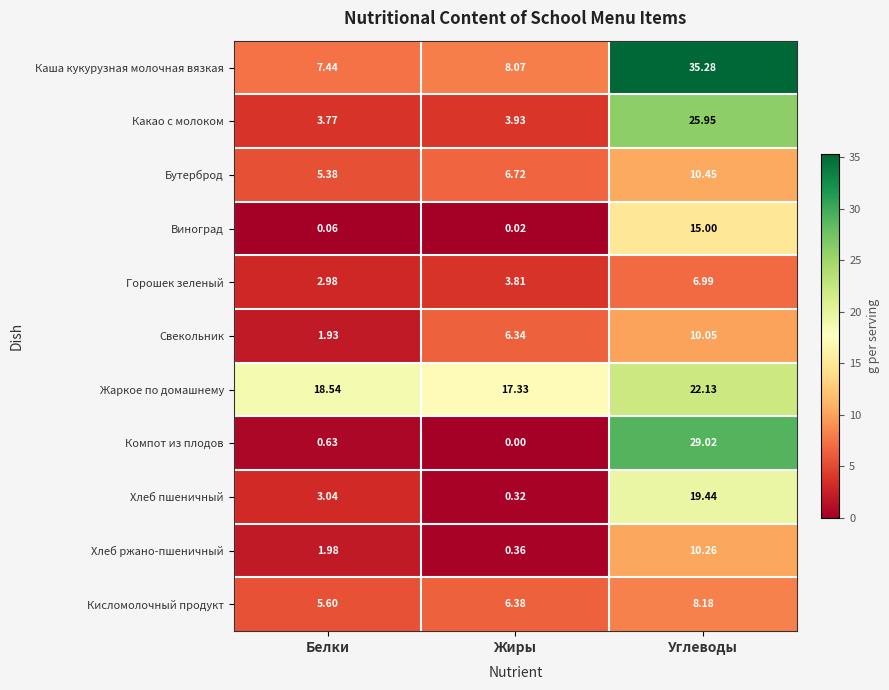

What is the total value across all series at Жиры?

53.3